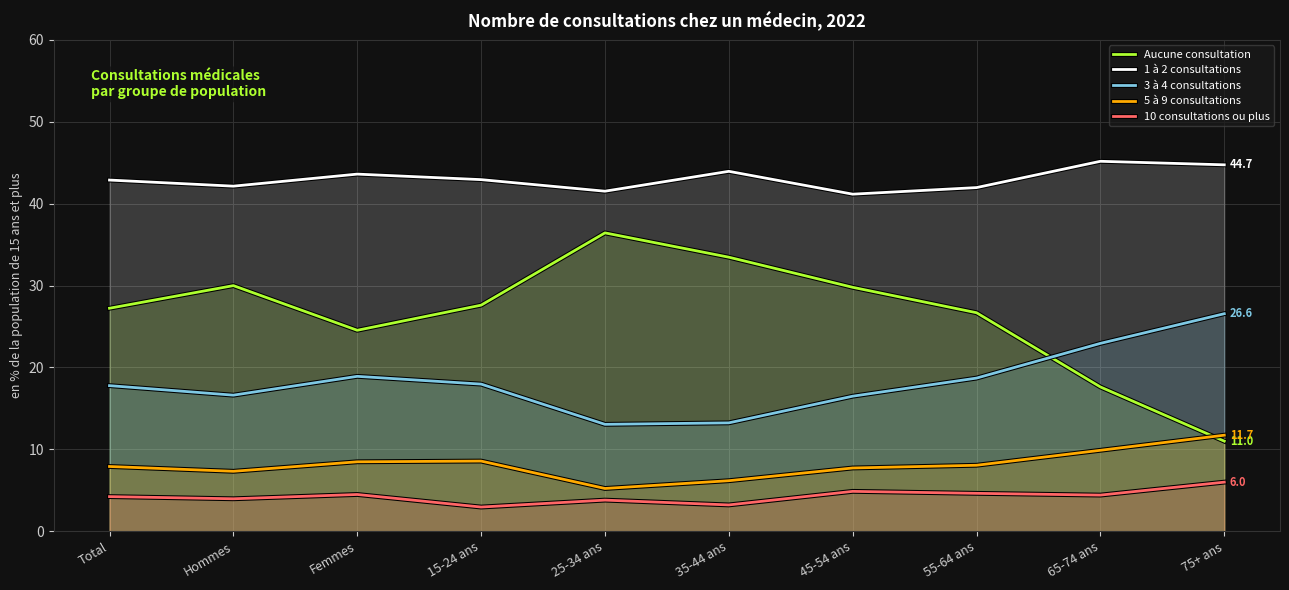

How many values in the Aucune consultation series exceed 27?

6